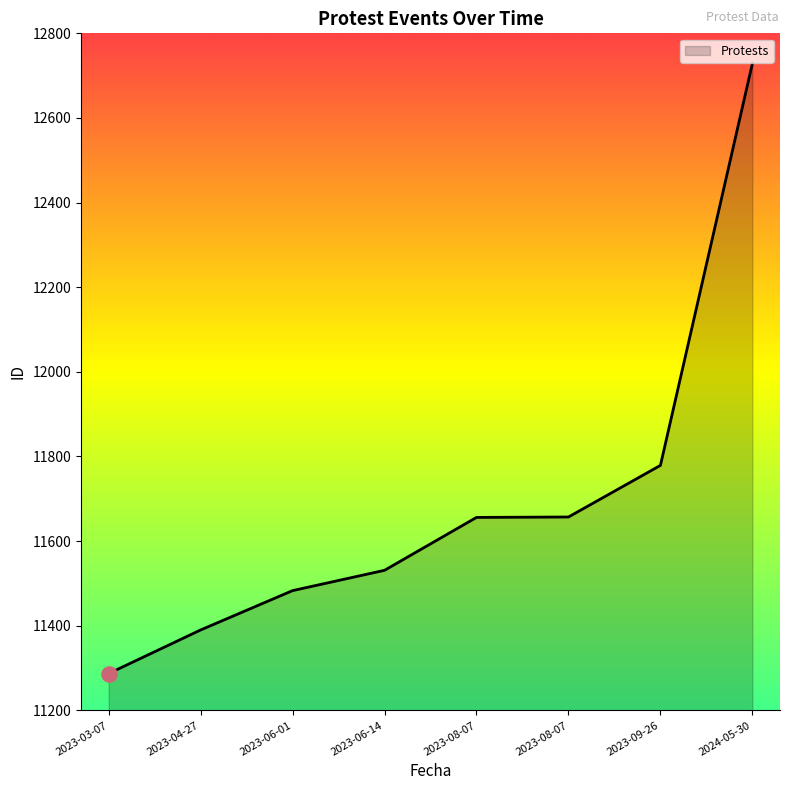

What is the change in value from 2023-06-01 to 2024-05-30?

+1246